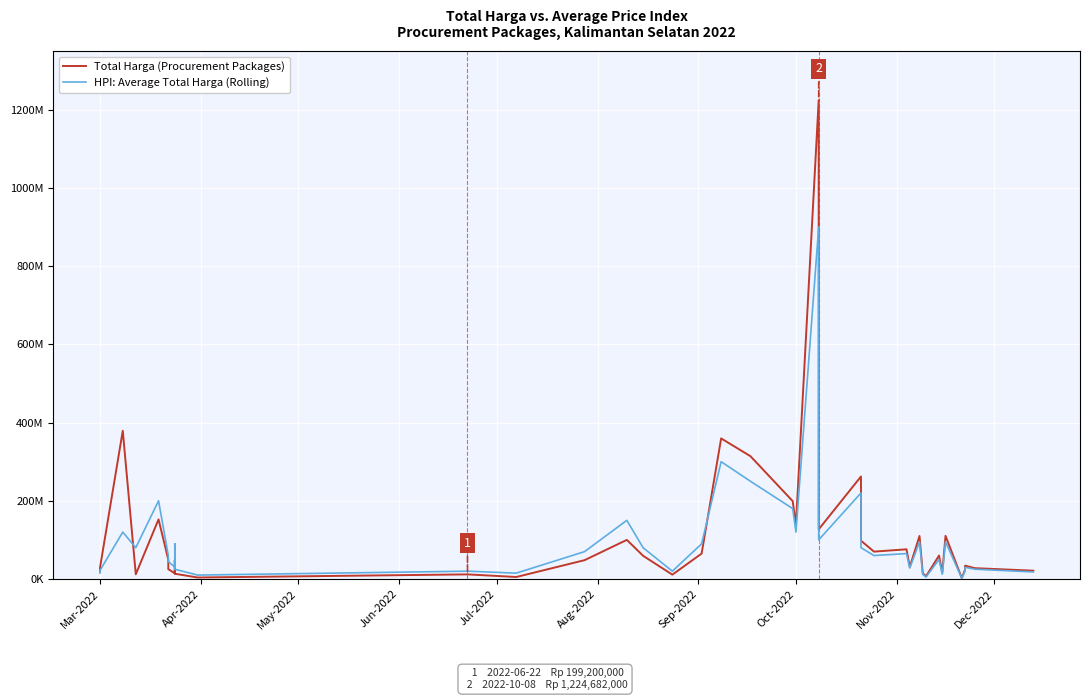

Reading left to right, list all the values displayed in this chart.

Total Harga (Procurement Packages): 19950000	29000000	379075000	12000000	152477000	49478000	25200000	14400000	48140000	13442000	3825000	11800000	5093000	48140000	100000000	59375000	11100000	65000000	359500000	314121780	199200000	139800000	1224682000	127000000	262118150	98000000	70000000	75920000	30800000	110000000	14750000	6936000	59935000	15787200	110389990	2395750	23680800	34132505	27720000	21231000
HPI: Average Total Harga (Rolling): 15000000	22000000	120000000	80000000	200000000	60000000	45000000	30000000	90000000	25000000	10000000	20000000	15000000	70000000	150000000	80000000	20000000	90000000	300000000	250000000	180000000	120000000	900000000	100000000	220000000	80000000	60000000	65000000	28000000	95000000	12000000	5000000	50000000	12000000	95000000	2000000	20000000	30000000	25000000	18000000